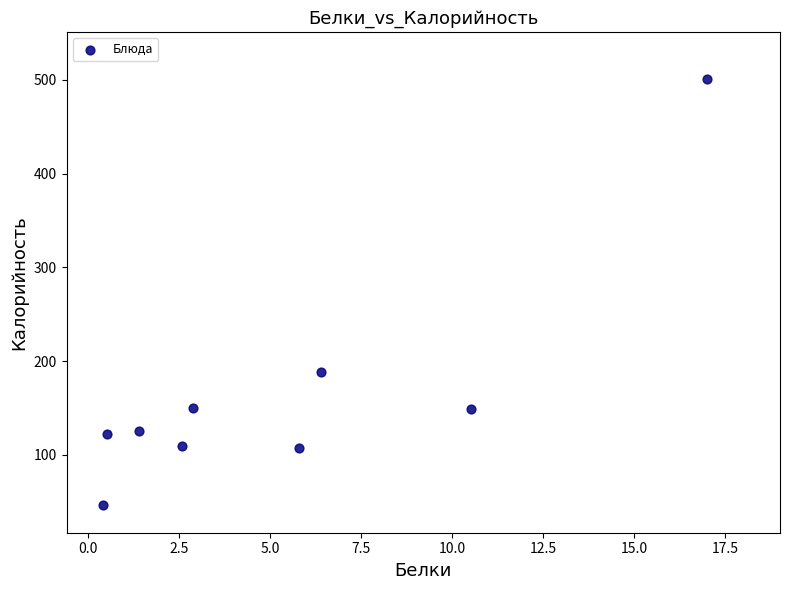

What is the average X value?

5.3